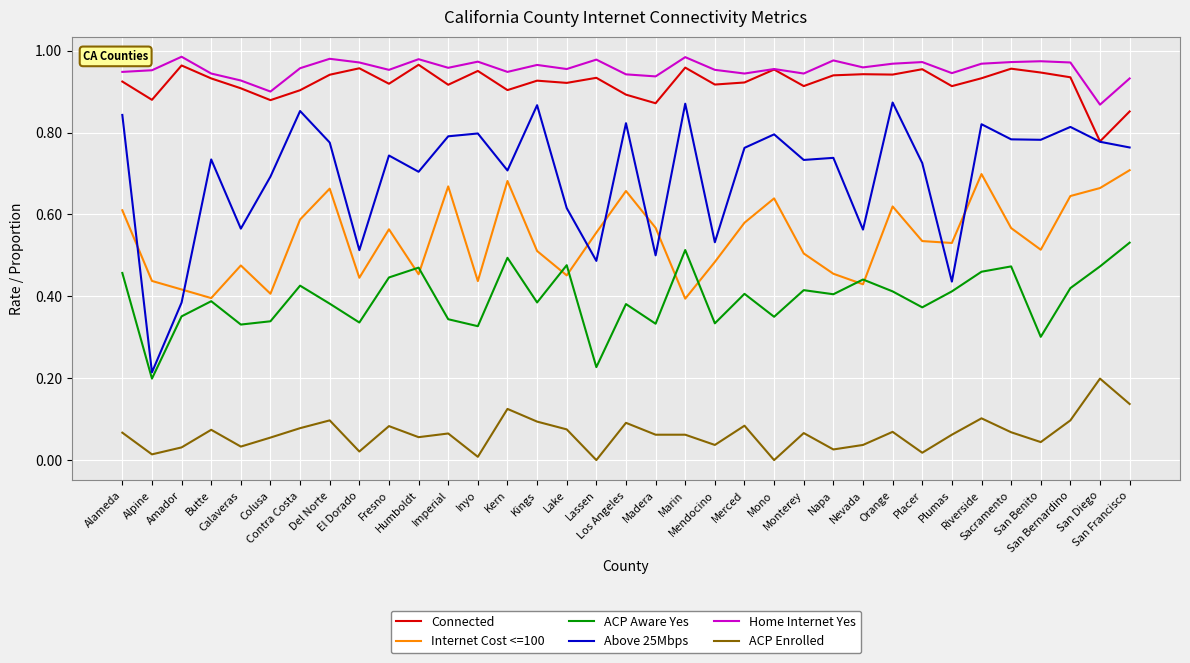

What is the sum of the Home Internet Yes values at Alpine and Lassen?

1.9